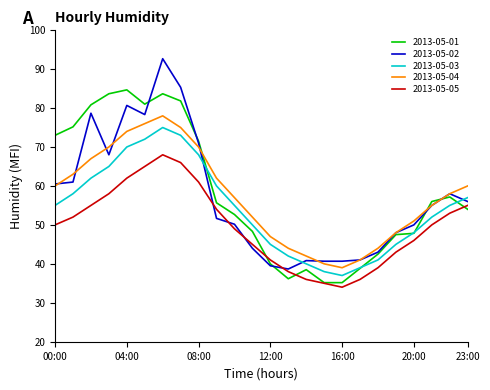

True or false: 2013-05-05 and 2013-05-04 intersect in this chart.

False